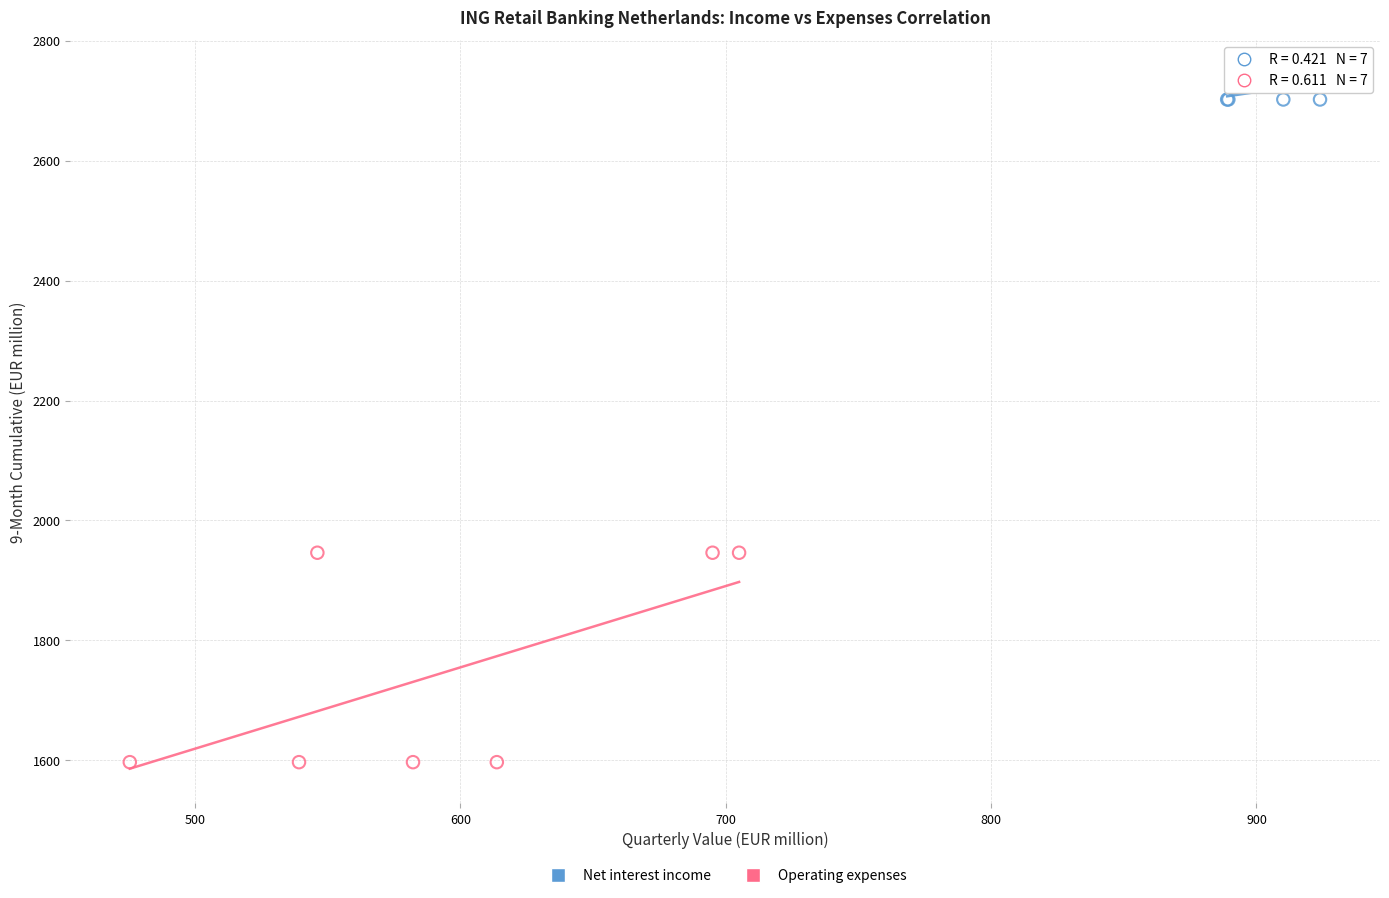

Which series reaches the maximum Y coordinate?

Net interest income